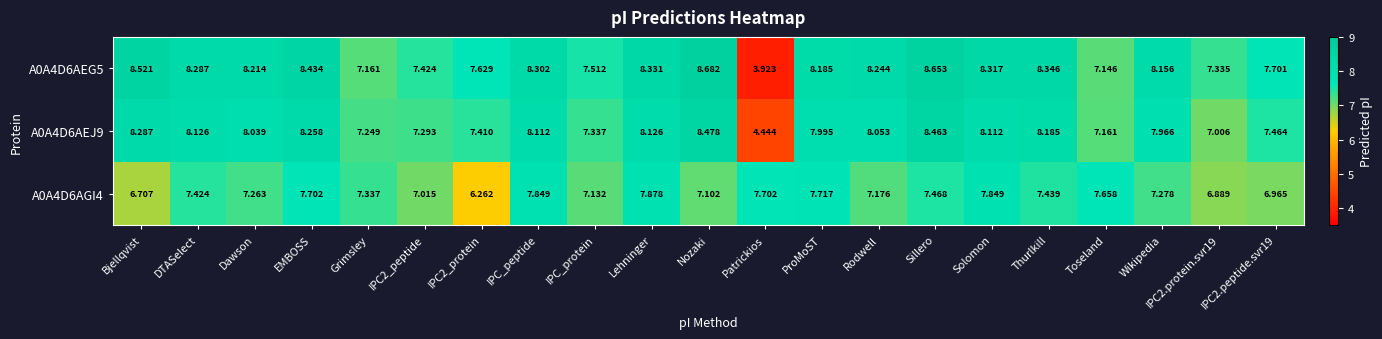

Which label corresponds to the largest value in the chart?

Nozaki